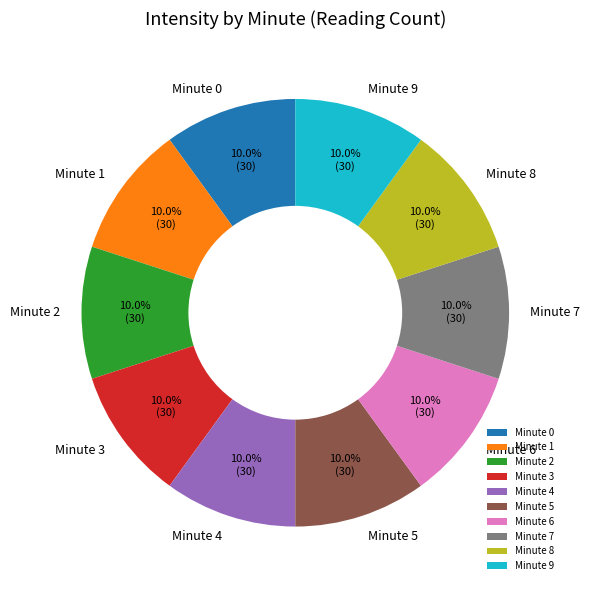

What percentage do Minute 3 and Minute 9 together represent?

20.0%